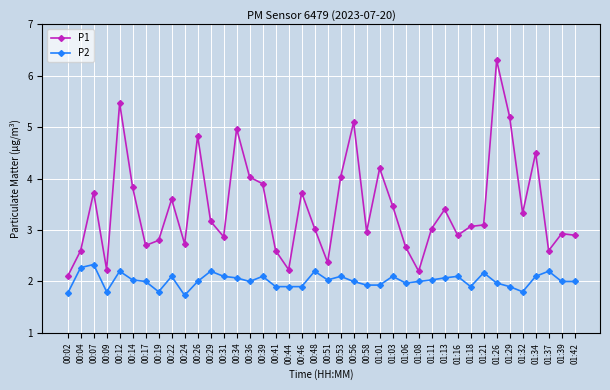

Is the value of P1 at 00:56 greater than the value of P2 at 00:17?

Yes